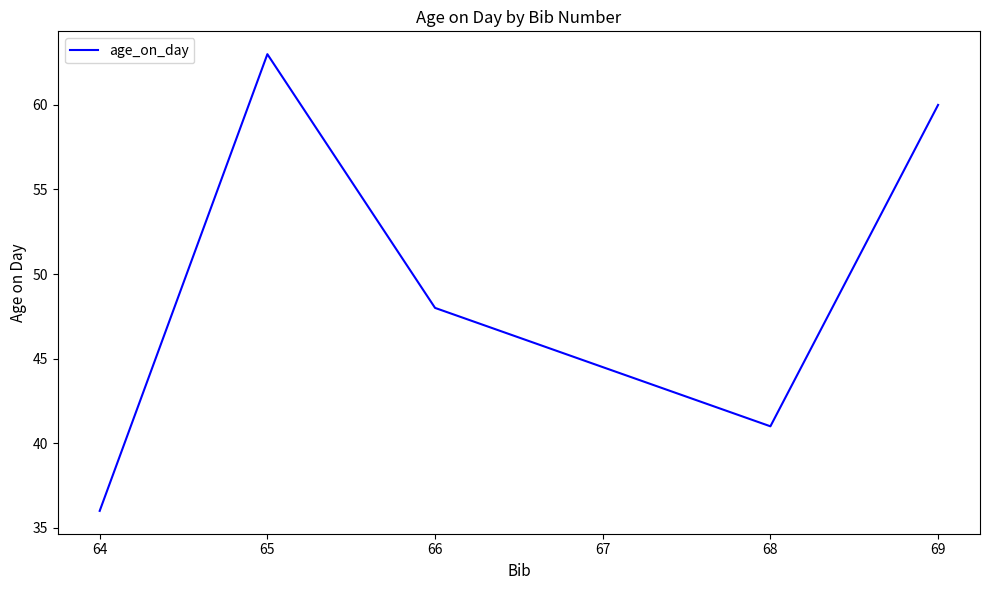

What is the smallest value displayed?

36